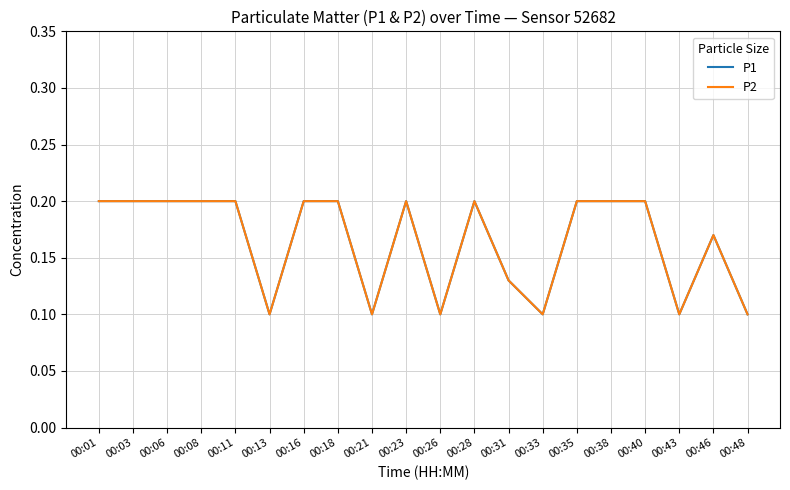

How many interior local peaks does the P2 series have?

3